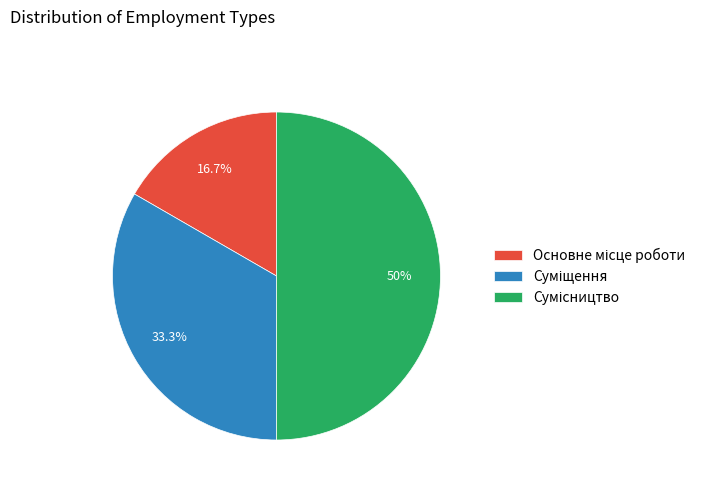

Count the number of slices in the pie.

3